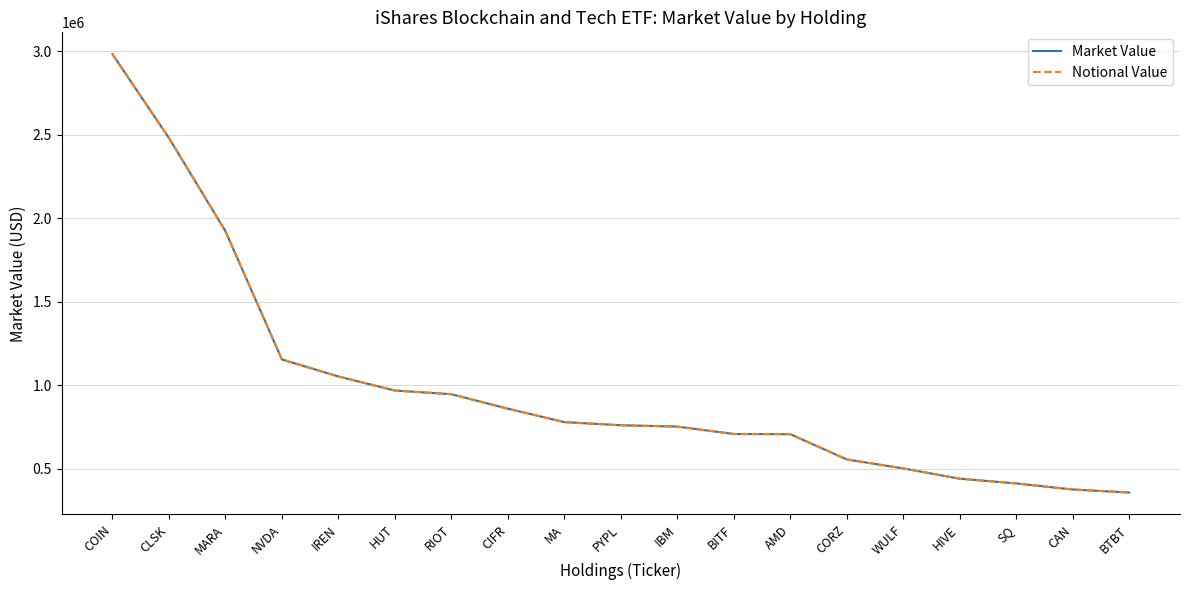

Does the chart have visible grid lines?

Yes